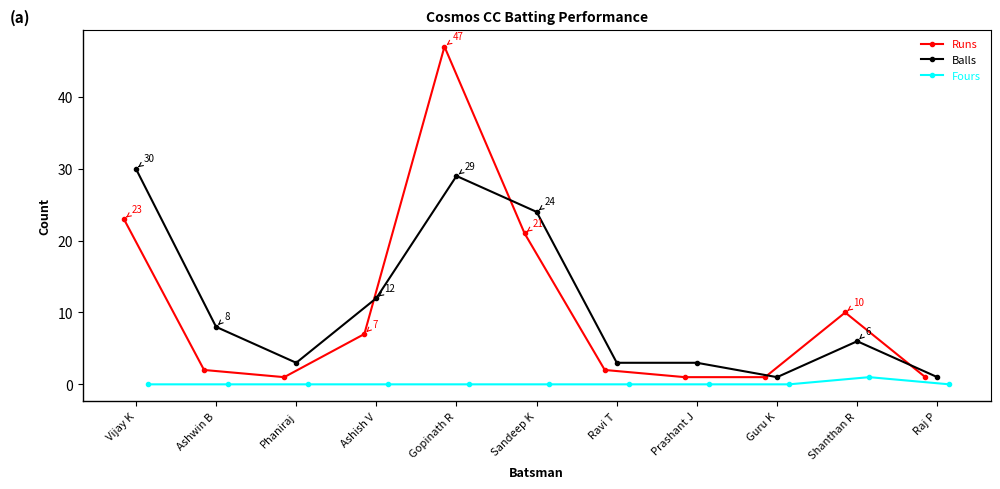

Is it true that Balls equals 6 at Shanthan R?

True